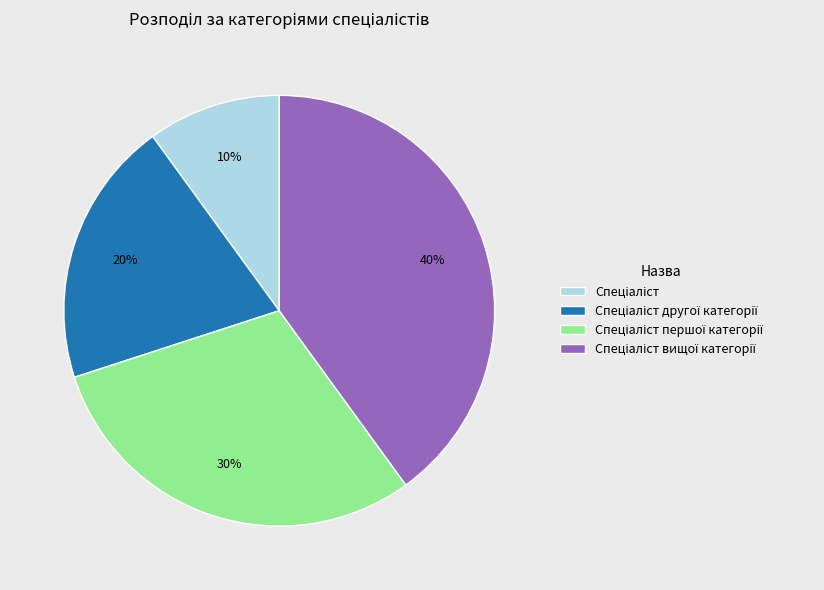

Is there any slice that represents more than half of the pie?

No